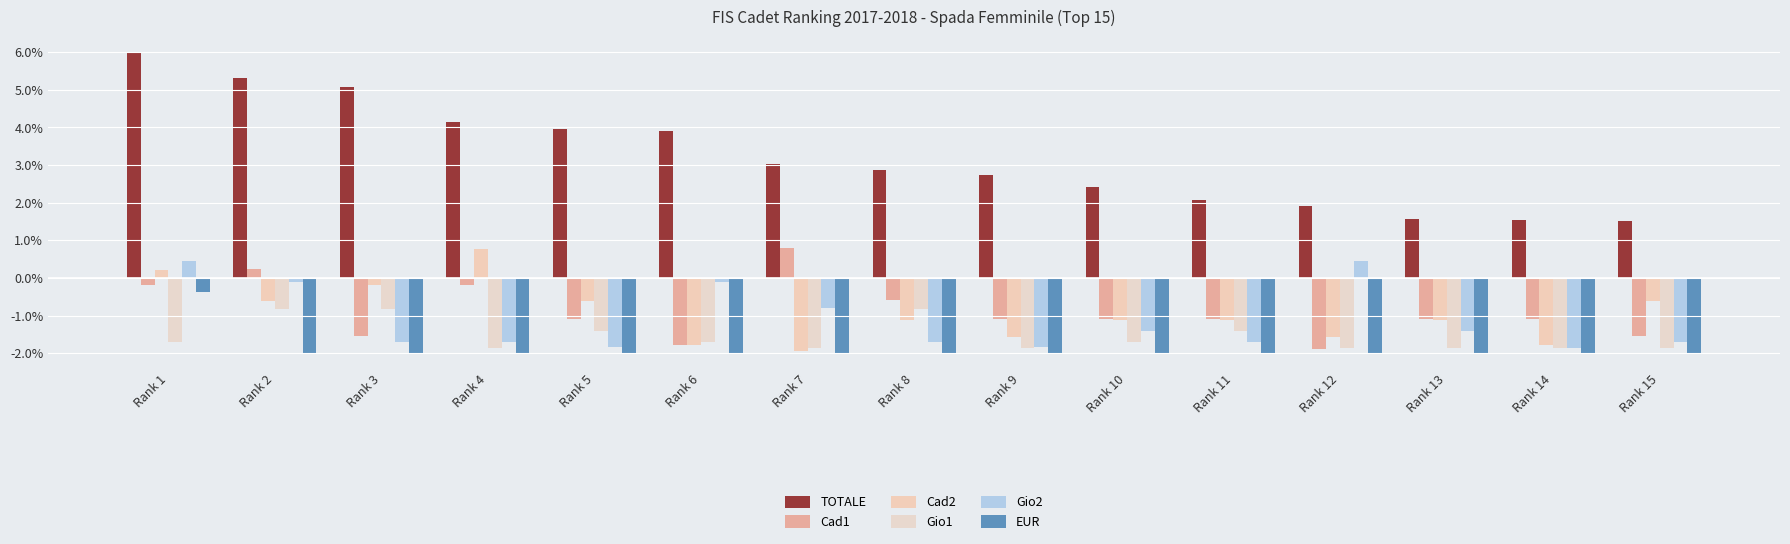

Is the value of Cad1 at Rank 9 greater than the value of Cad2 at Rank 2?

No